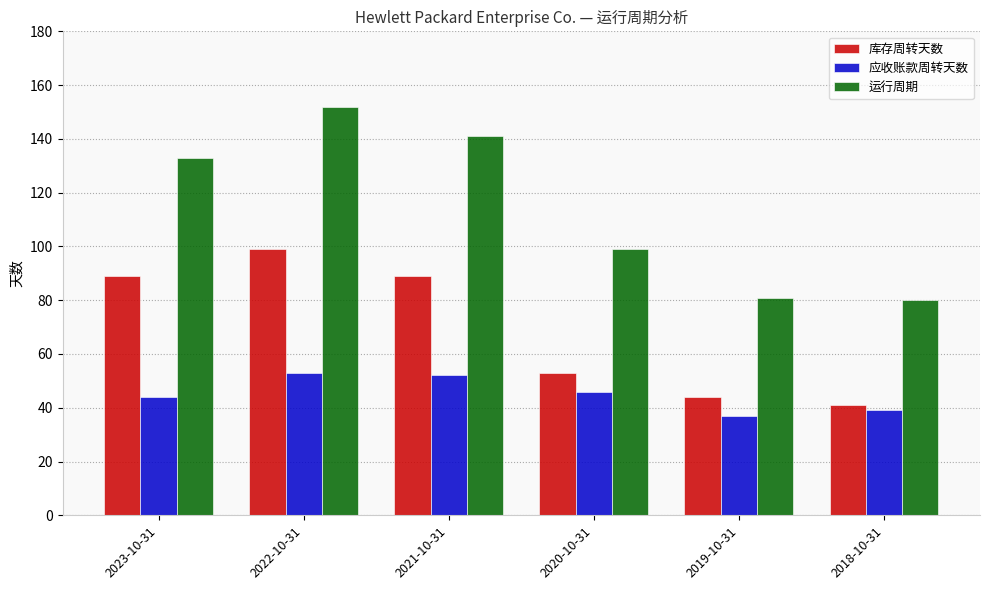

Which series has the largest range (max minus min)?

运行周期